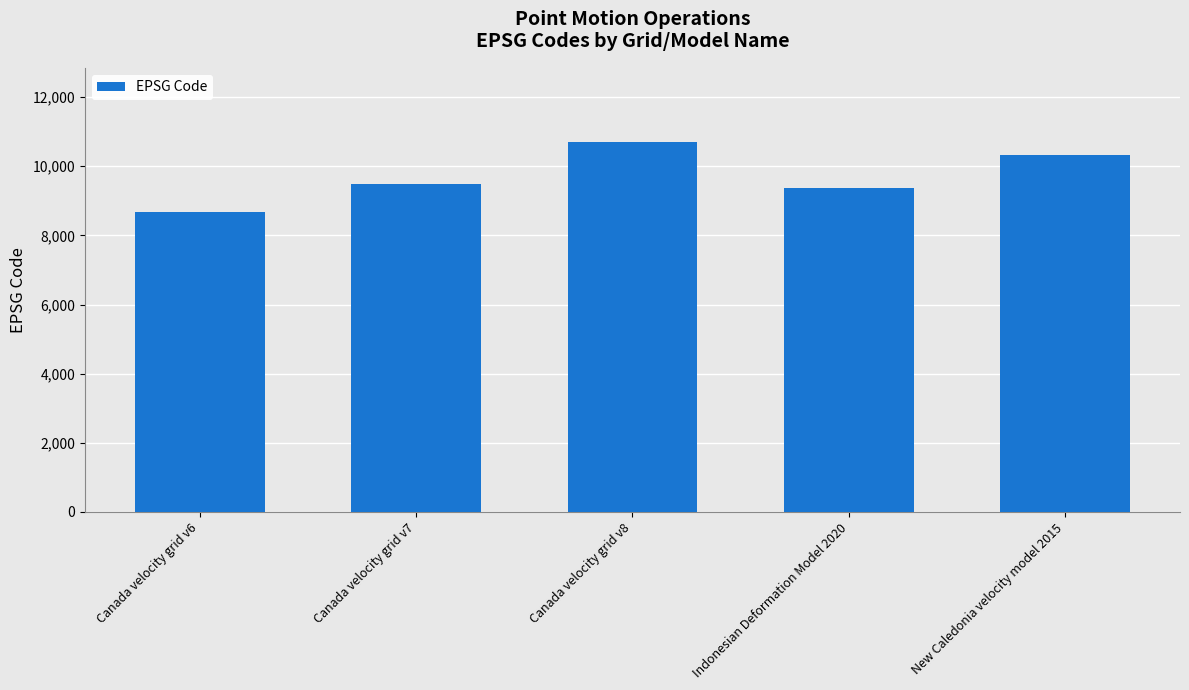

What is the value of the 3rd bar from the left?

10707